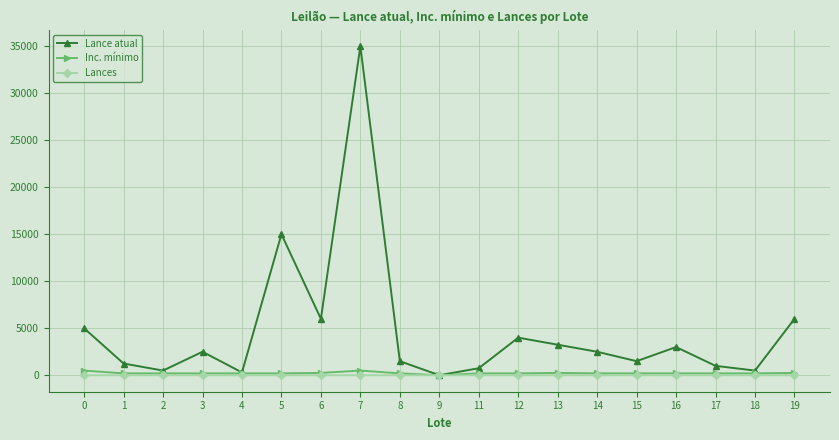

Which series has the largest range (max minus min)?

Lance atual